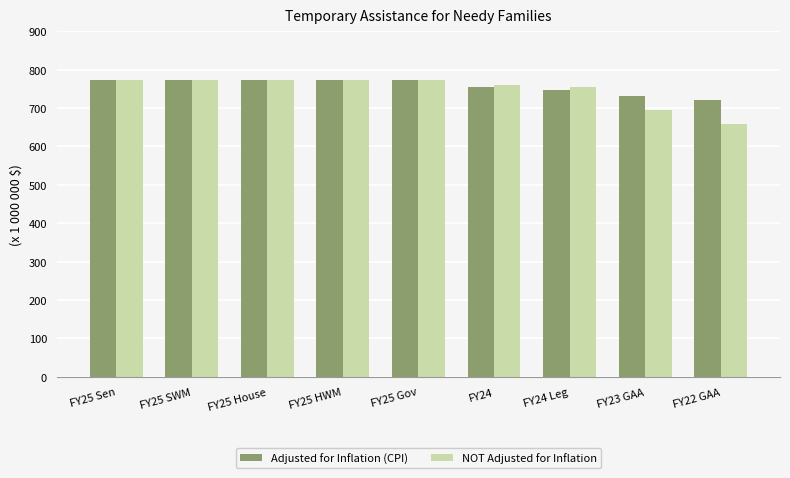

Reading left to right, extract all data points from this chart.

Adjusted for Inflation (CPI): FY25 Sen=773775368	FY25 SWM=773775368	FY25 House=773775368	FY25 HWM=773775368	FY25 Gov=773775368	FY24=754272061	FY24 Leg=747170146	FY23 GAA=730545437	FY22 GAA=721526911
NOT Adjusted for Inflation: FY25 Sen=773775368	FY25 SWM=773775368	FY25 House=773775368	FY25 HWM=773775368	FY25 Gov=773775368	FY24=760940066	FY24 Leg=753775368	FY23 GAA=693650367	FY22 GAA=657631793